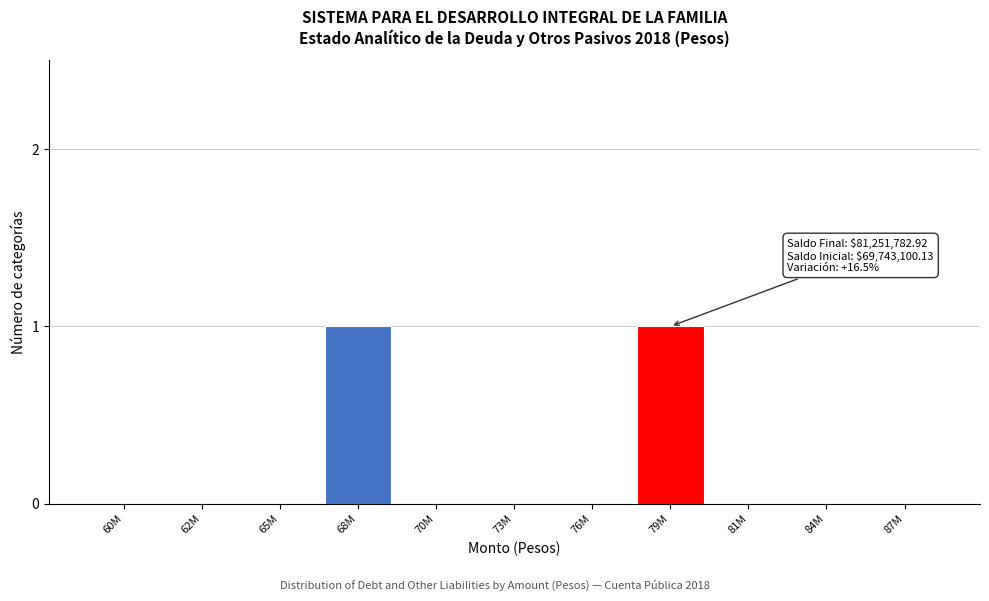

Reading left to right, extract all data points from this chart.

60M=0	62M=0	65M=0	68M=1	70M=0	73M=0	76M=0	79M=1	81M=0	84M=0	87M=0